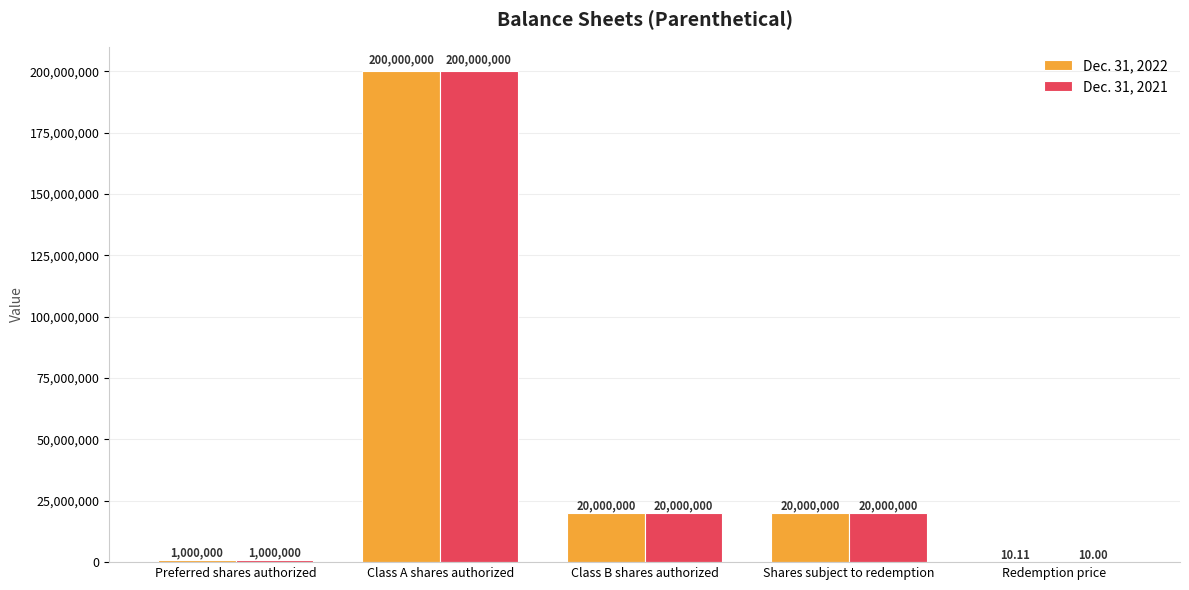

What is the total value across all series at Preferred shares authorized?

2000000.0